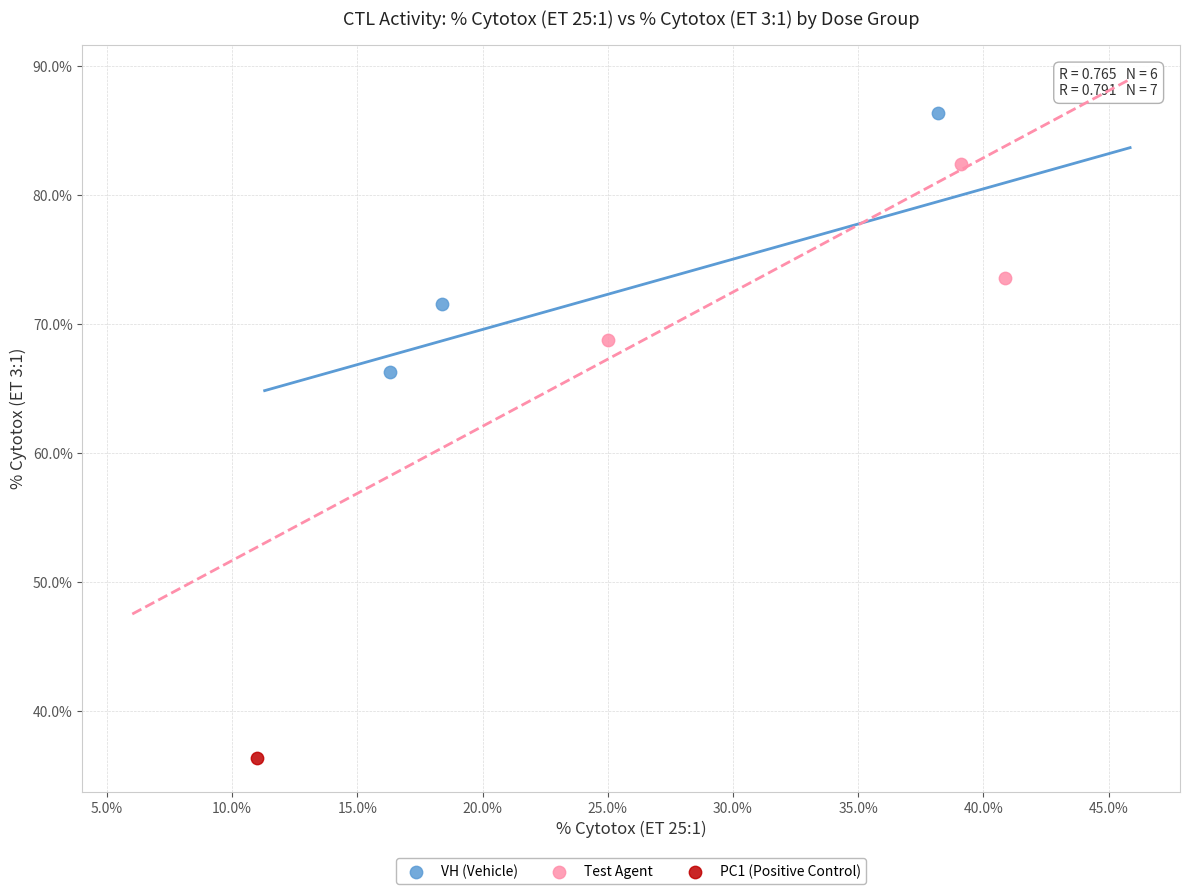

What are all the series names shown in the legend?

VH (Vehicle), Test Agent, PC1 (Positive Control)